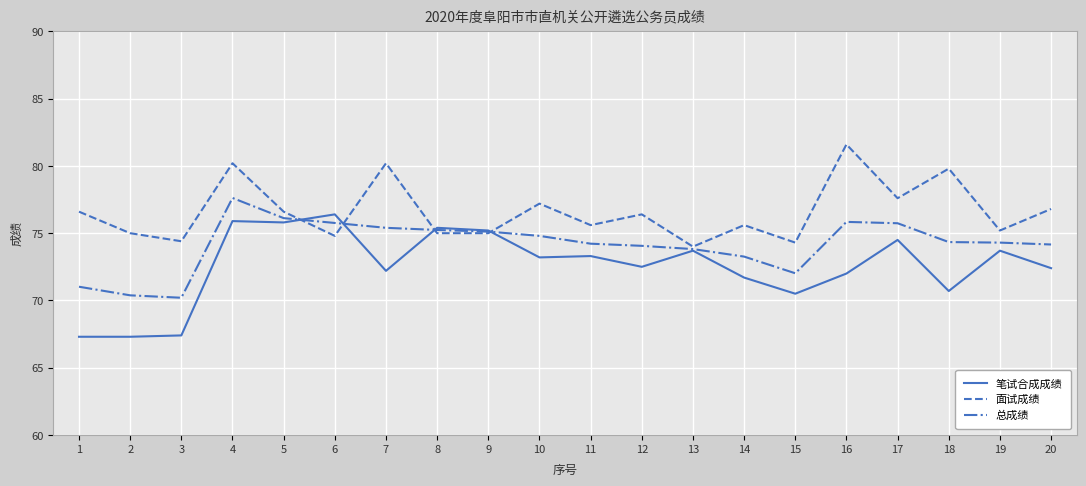

Does the chart have visible grid lines?

Yes